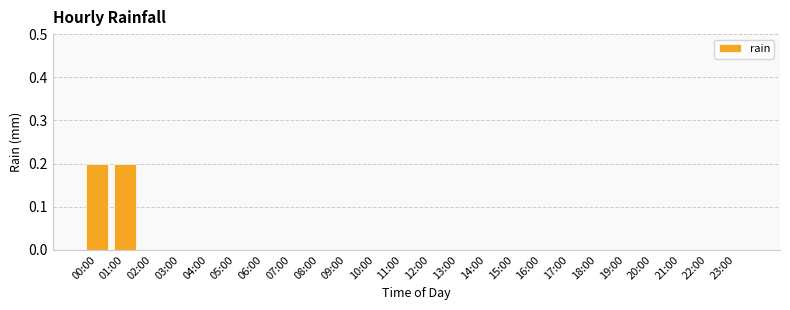

What is the sum of all values?

0.4